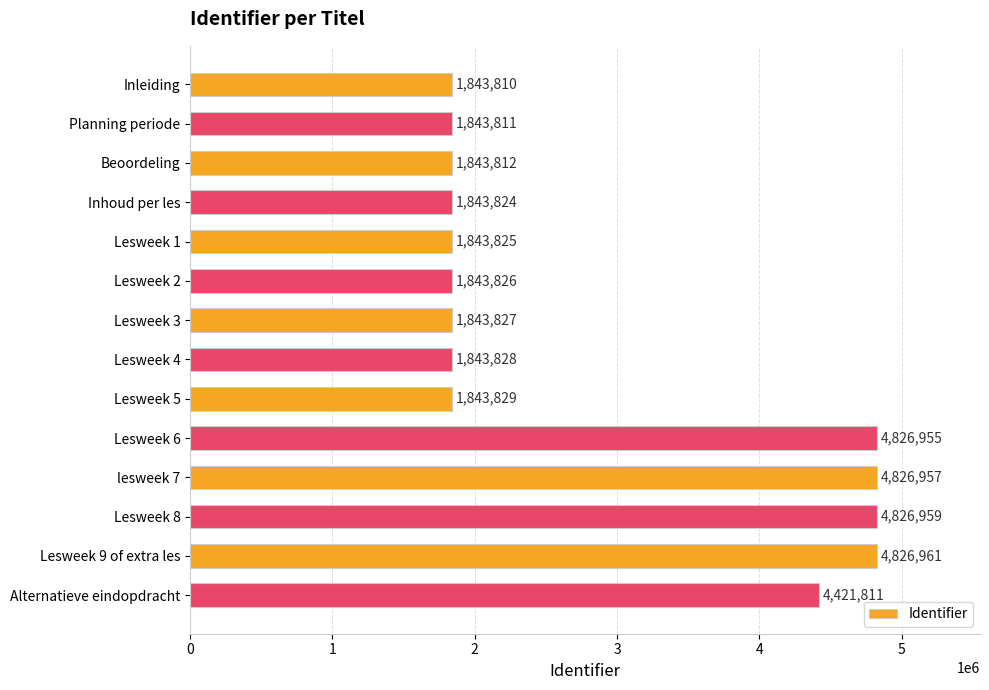

What is the difference between the second highest and second lowest values?

2983148